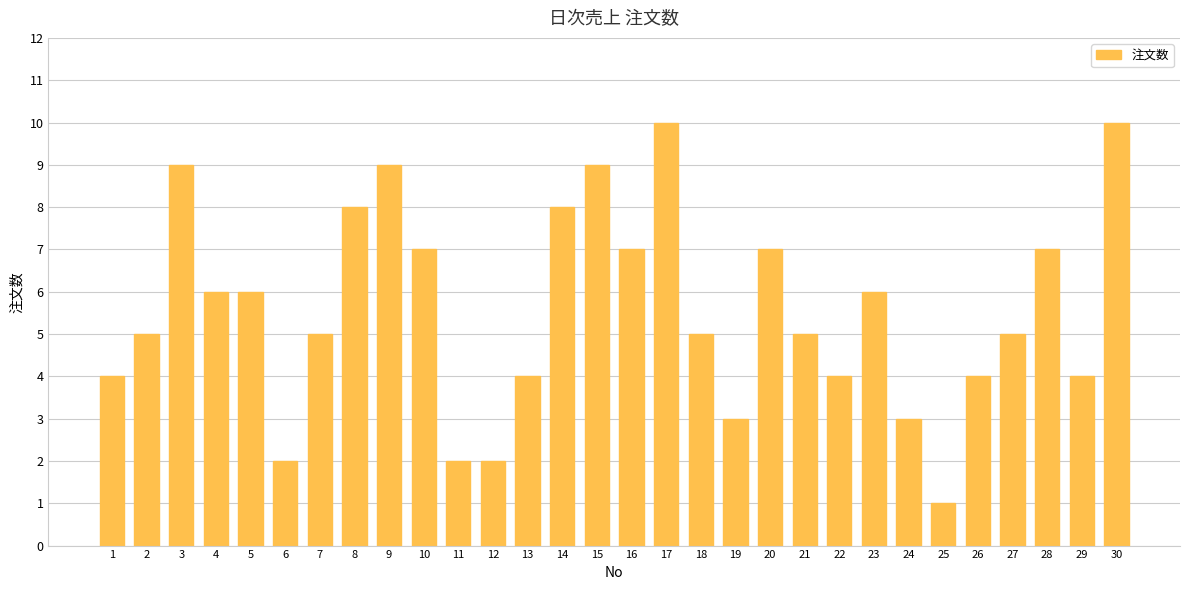

True or false: the data shows 7 at 20.

True